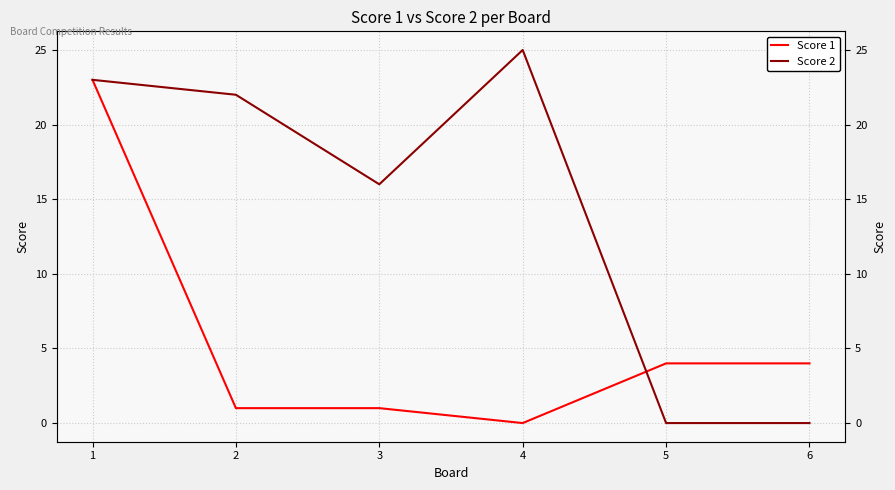

Does the chart have visible grid lines?

Yes